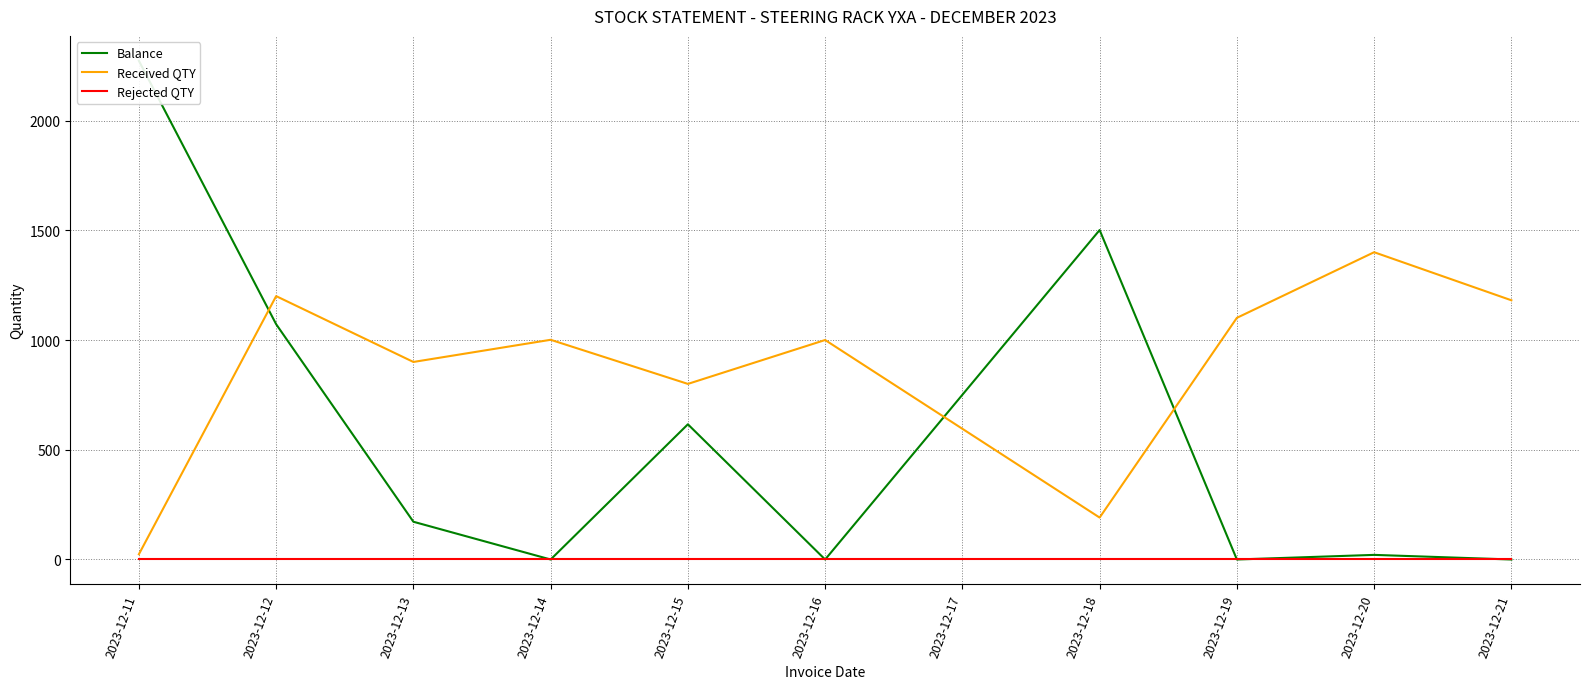

Reading right to left, extract all data points from this chart.

Balance: 0	21	0	1501	0	616	0	172	1072	2272
Received QTY: 1181	1400	1101	191	1000	800	1001	900	1200	24
Rejected QTY: 0	0	0	0	0	0	0	0	0	0